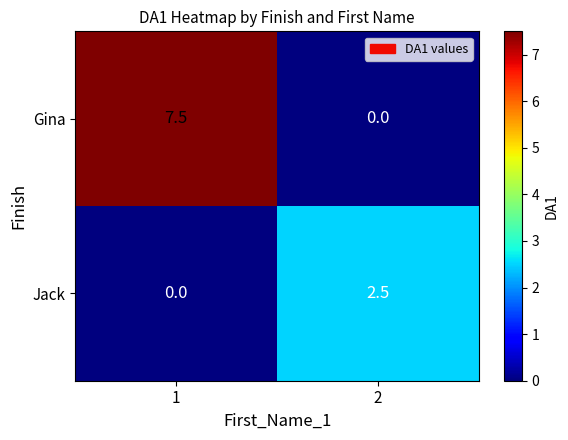

Between 1 and 2, which series saw the biggest shift?

Gina